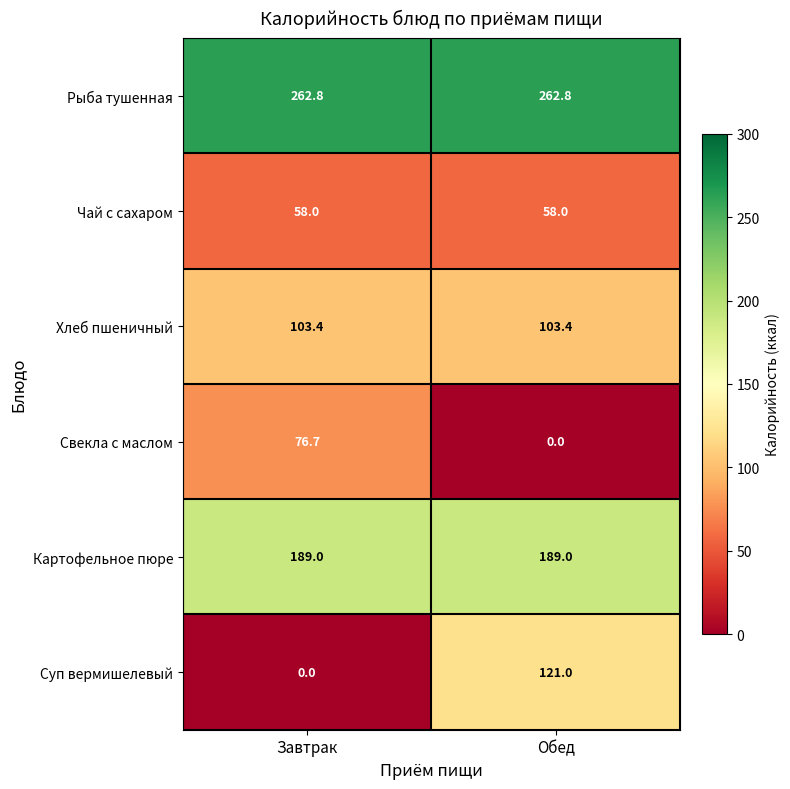

Rank the series by their maximum value, from lowest to highest.

Чай с сахаром, Свекла с маслом, Хлеб пшеничный, Суп вермишелевый, Картофельное пюре, Рыба тушенная